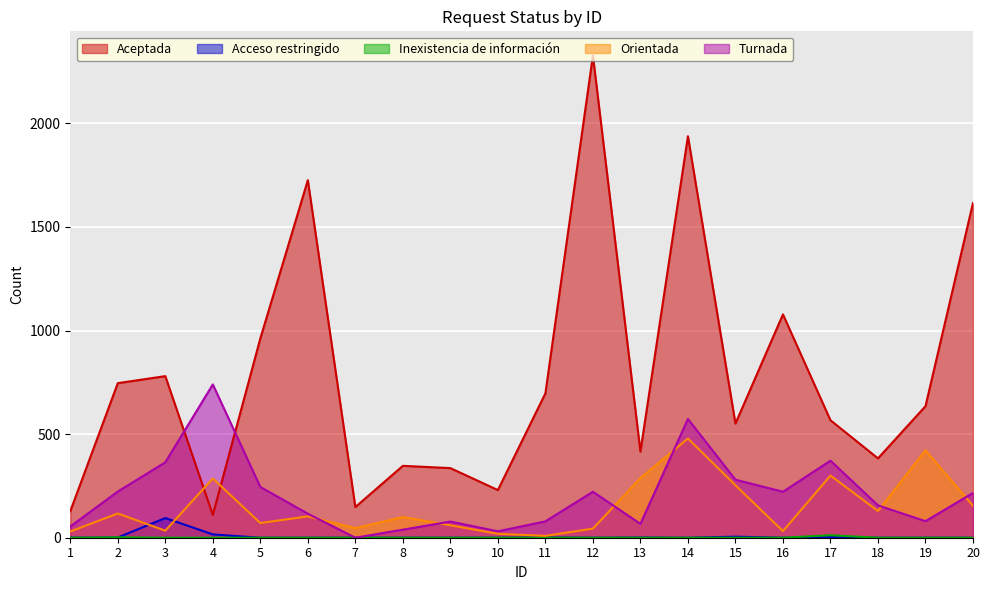

Count the number of categories in the chart.

20